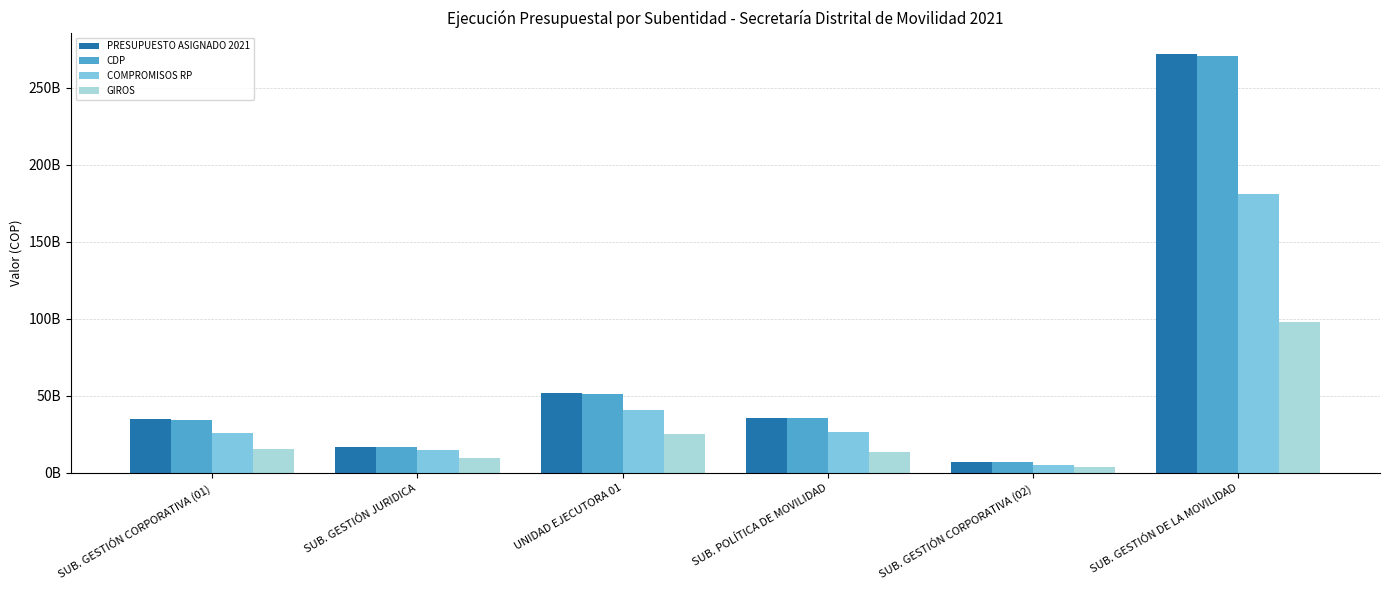

List the series in order of their peak value, highest first.

PRESUPUESTO ASIGNADO 2021, CDP, COMPROMISOS RP, GIROS